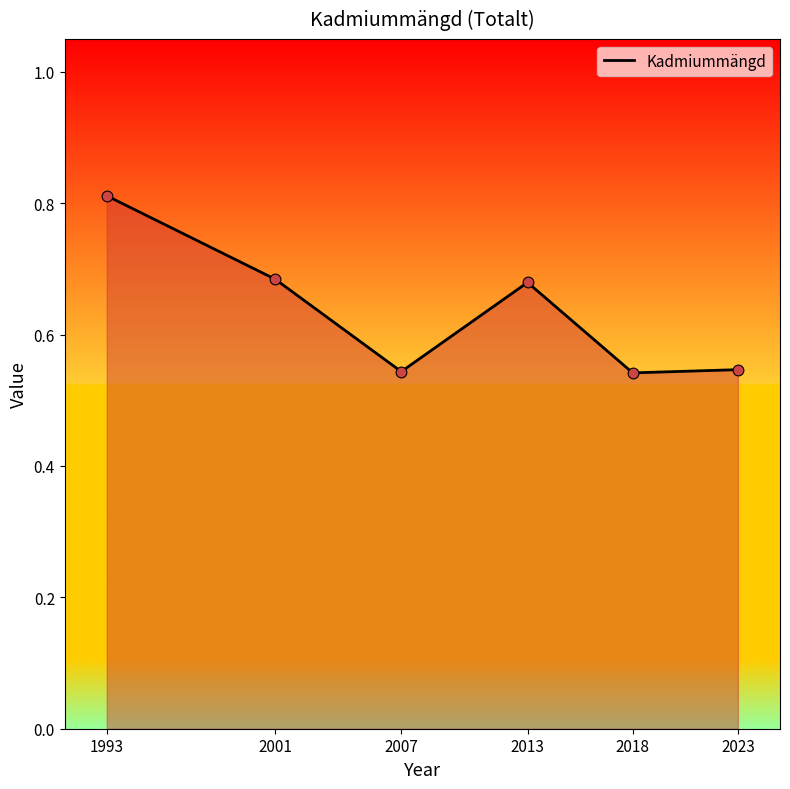

Which series contains the highest Y value?

Kadmiummängd line